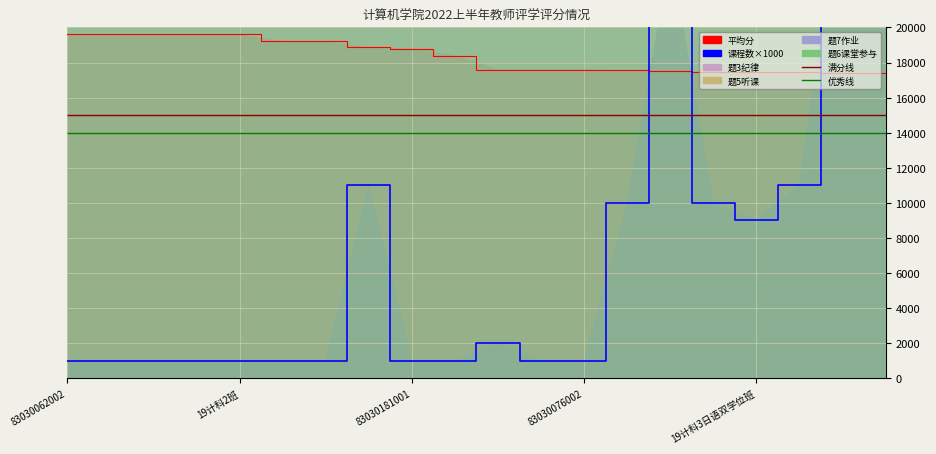

What is the sum of all 平均分 values?

367520.0